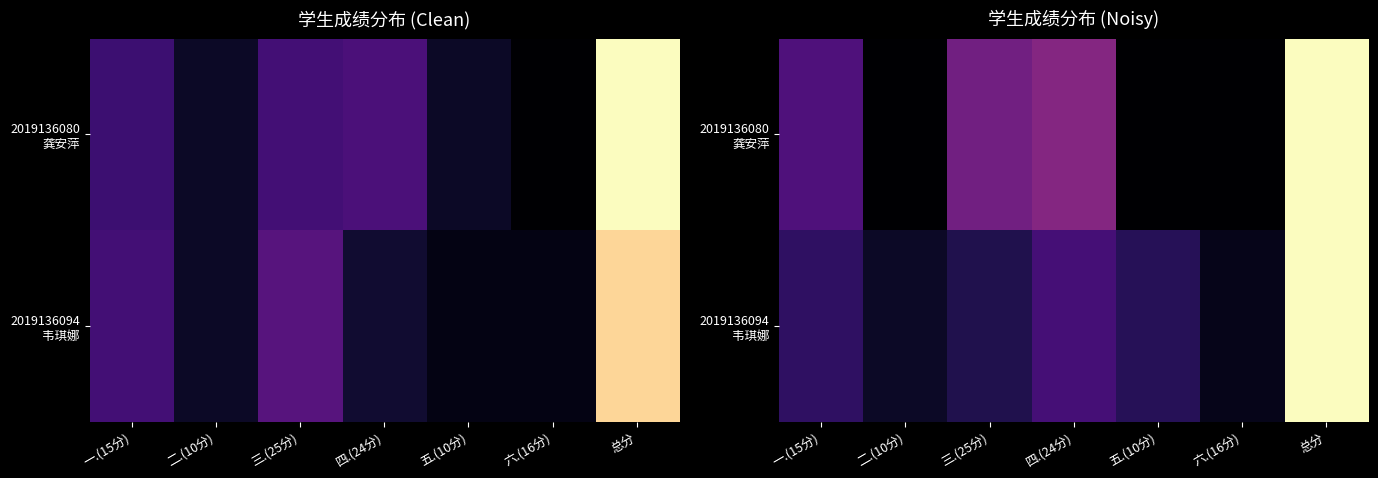

What is the difference between the 2019136080 龚安萍 values at 四.(24分) and 六.(16分)?

20.6